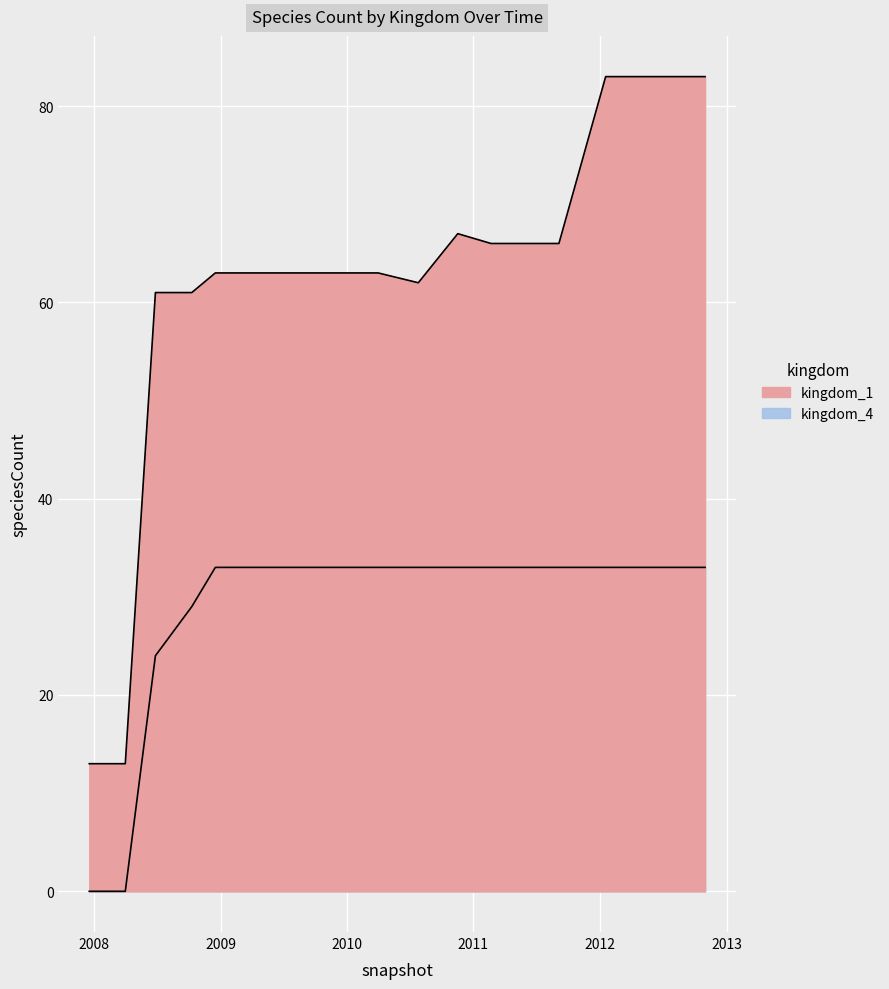

Which series changed the most between 2009-12-16 and 2011-06-10?

kingdom_1